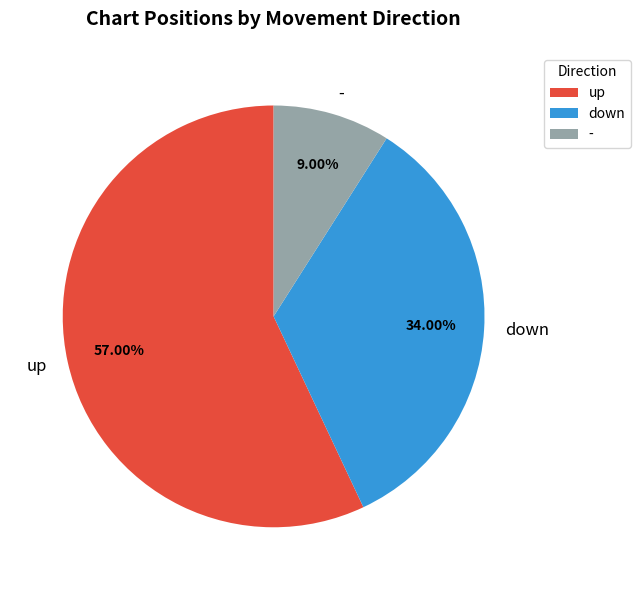

How many slices are in this pie chart?

3